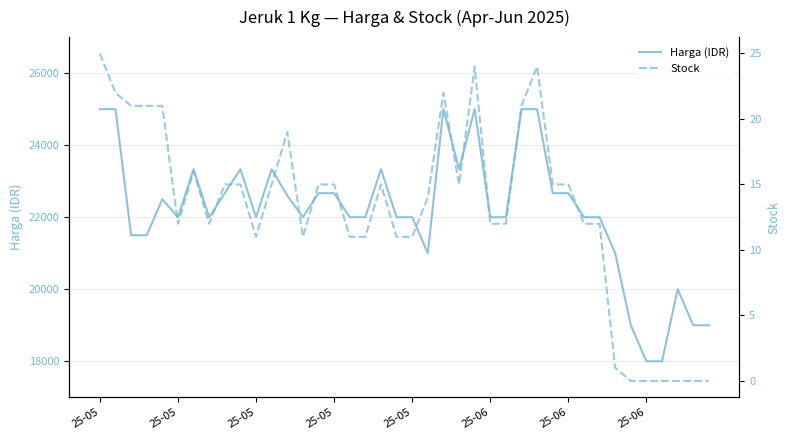

Which series has the largest range (max minus min)?

Harga (IDR)